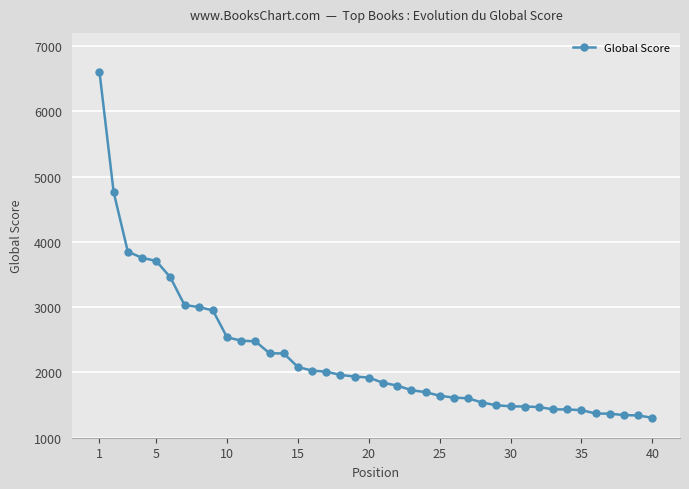

What is the value of the 36th point from the left?

1371